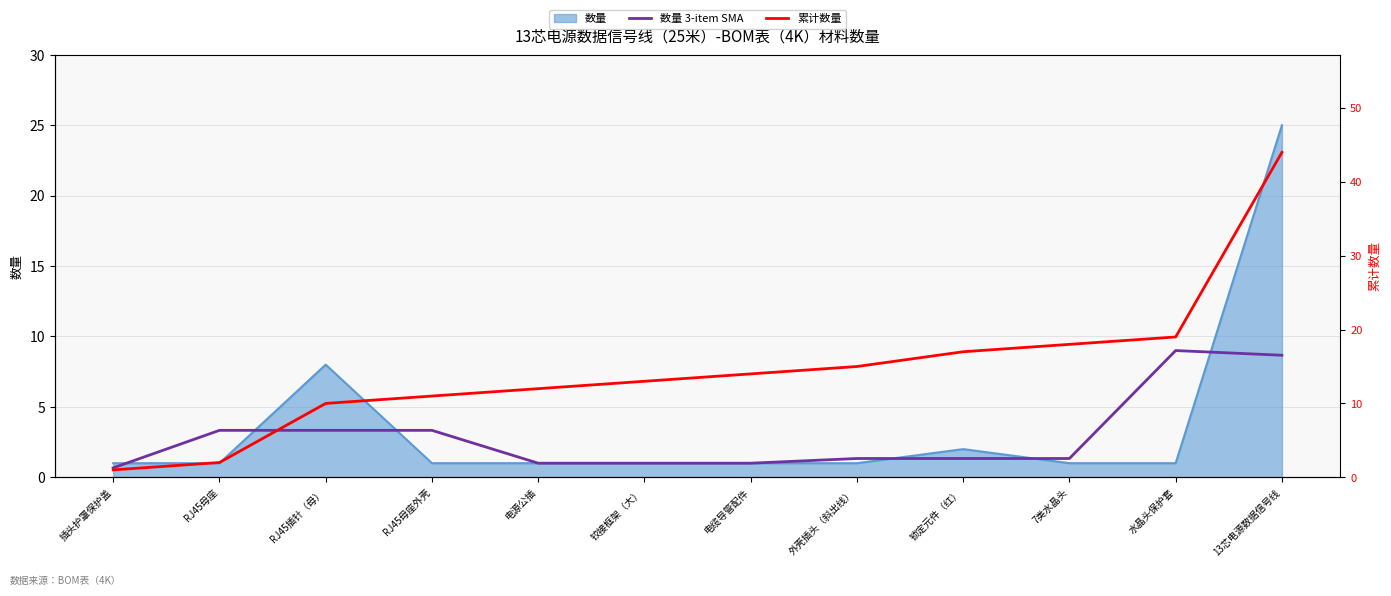

What is the difference between the maximum and minimum values in the 数量 3-item SMA series?

8.3